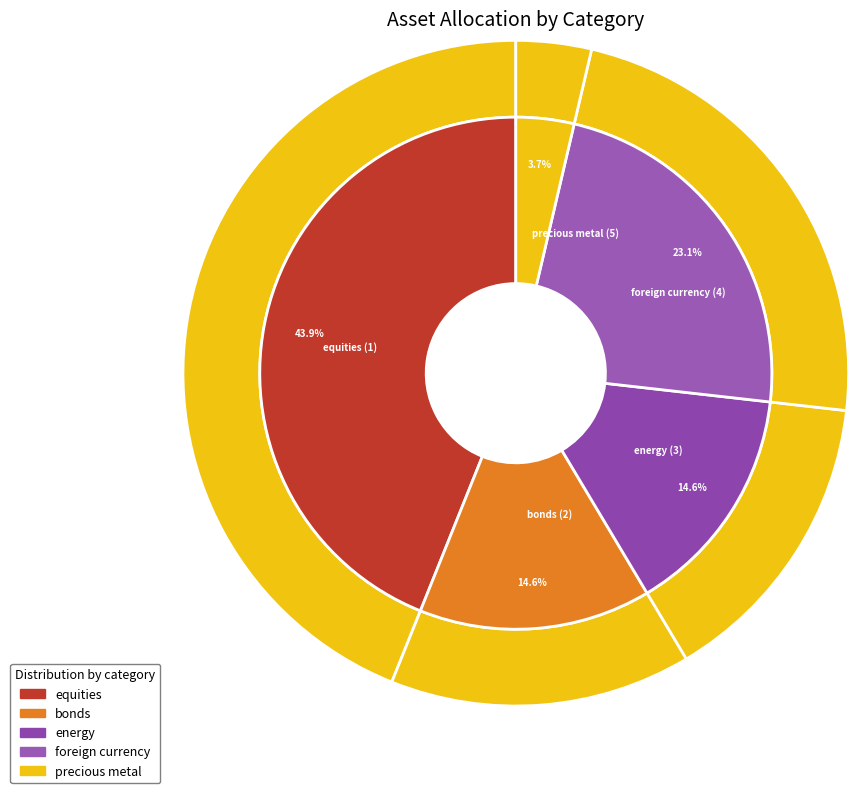

To the nearest percent, what is the average slice percentage?

20%